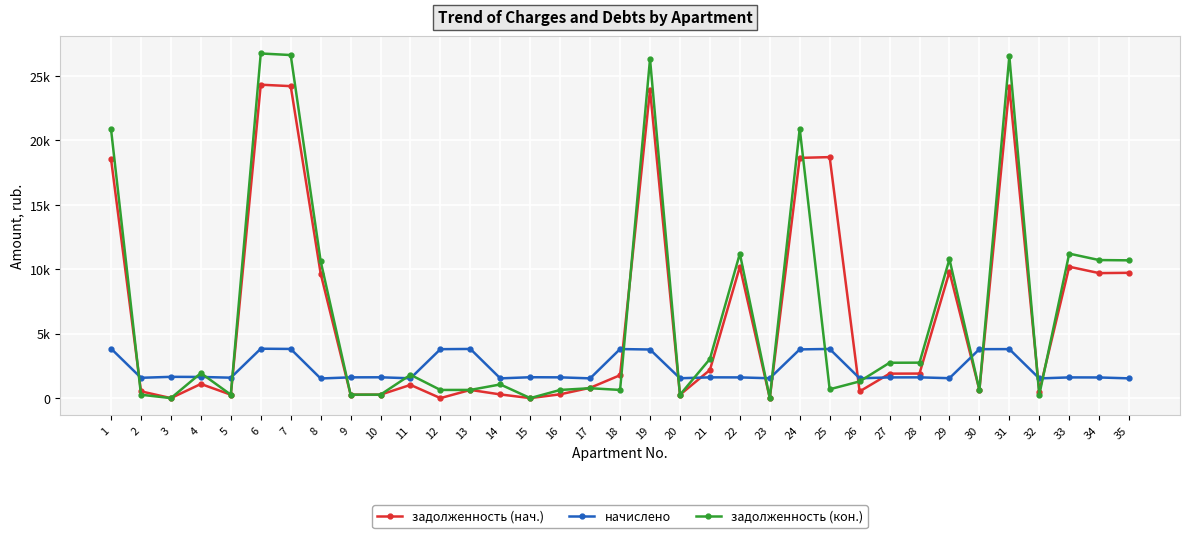

Where does the начислено series first go above 1611?

1